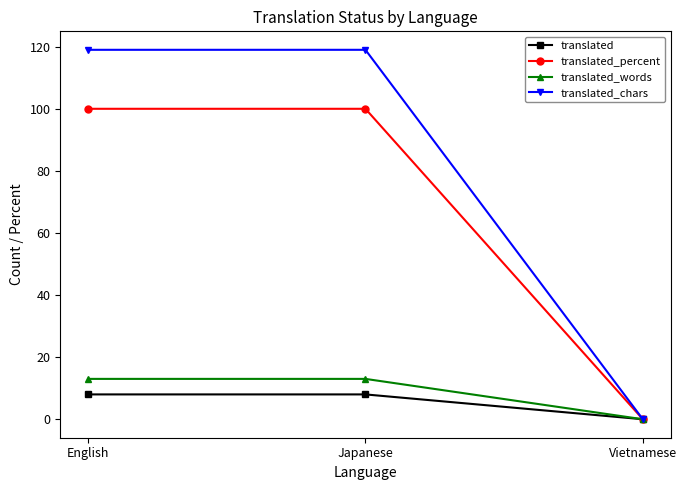

Which series has the largest total across all categories?

translated_chars